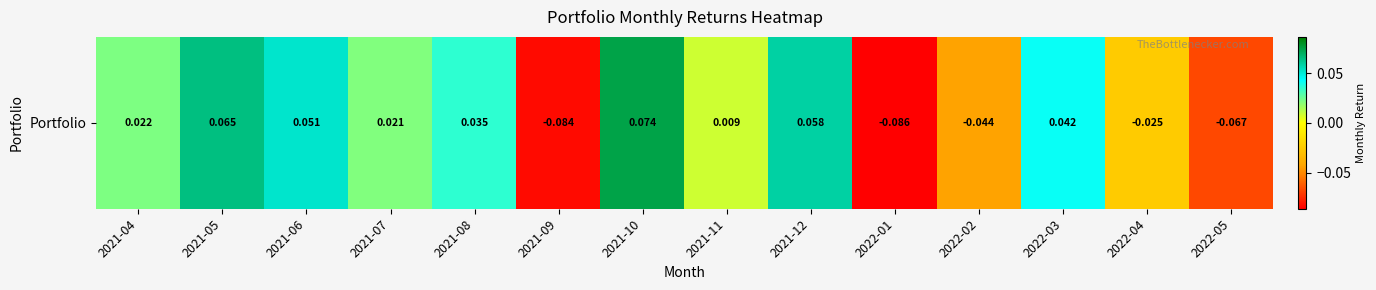

Reading left to right, list all the values displayed in this chart.

2021-04=0.0	2021-05=0.1	2021-06=0.1	2021-07=0.0	2021-08=0.0	2021-09=-0.1	2021-10=0.1	2021-11=0.0	2021-12=0.1	2022-01=-0.1	2022-02=-0.0	2022-03=0.0	2022-04=-0.0	2022-05=-0.1